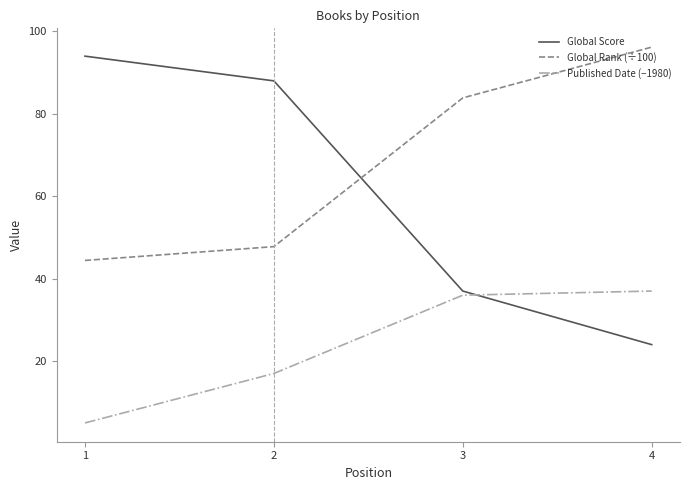

Reading left to right, what are all the values shown in this chart?

Global Score: 1=94.0	2=88.0	3=37.0	4=24.0
Global Rank (÷100): 1=44.4	2=47.8	3=83.9	4=96.2
Published Date (−1980): 1=5.0	2=17.0	3=36.0	4=37.0